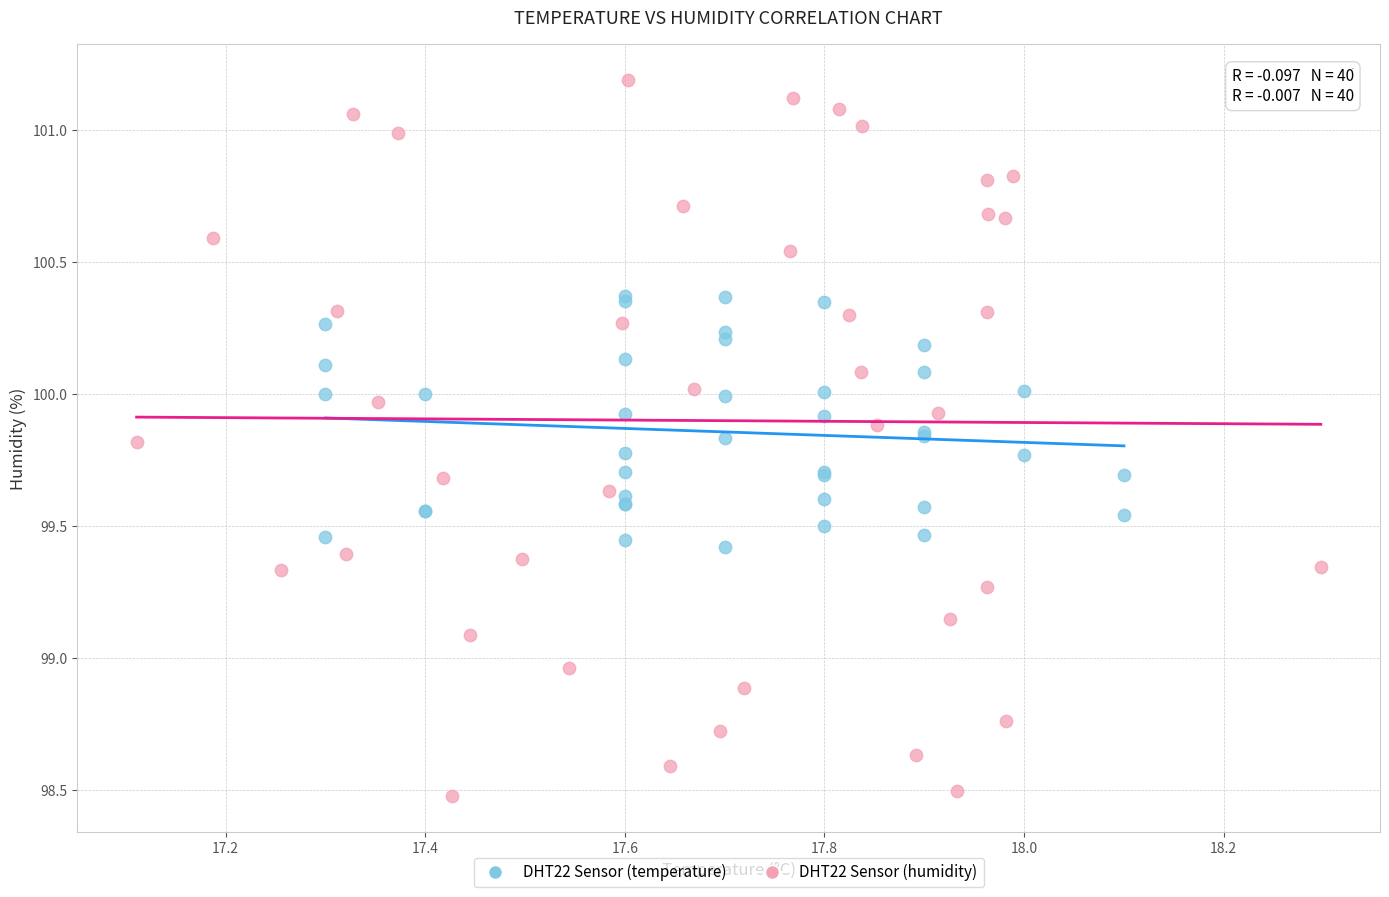

Which series reaches the minimum Y coordinate?

DHT22 Sensor (humidity)